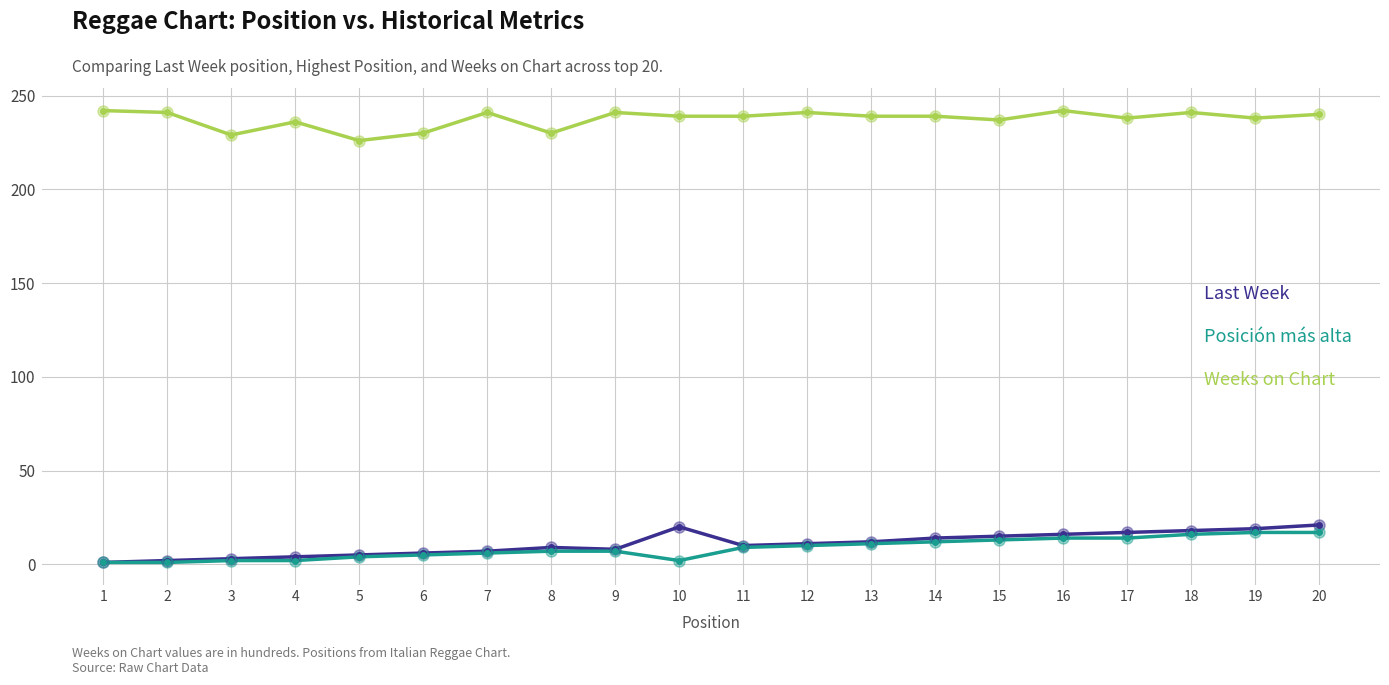

What is the highest value of the Last Week series?

21